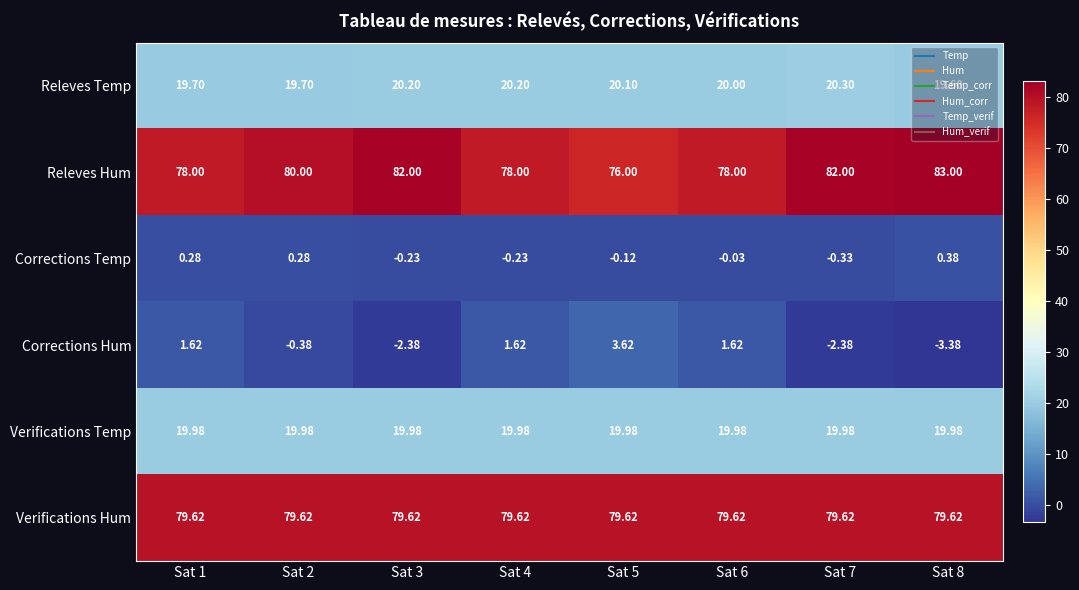

List the series in order of their peak value, lowest first.

Corrections Temp, Corrections Hum, Verifications Temp, Releves Temp, Verifications Hum, Releves Hum